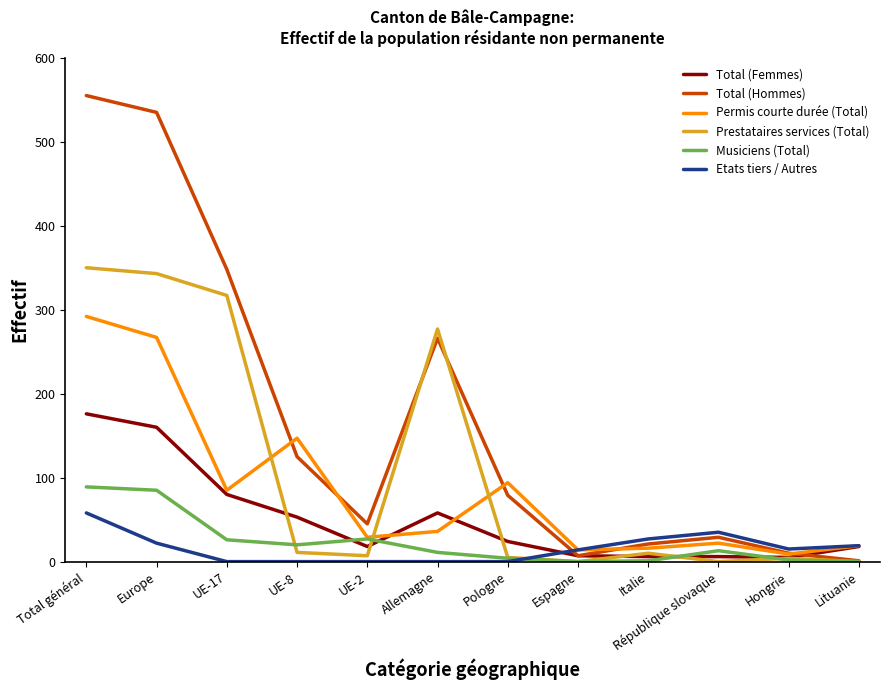

Which series has the largest range (max minus min)?

Total (Hommes)